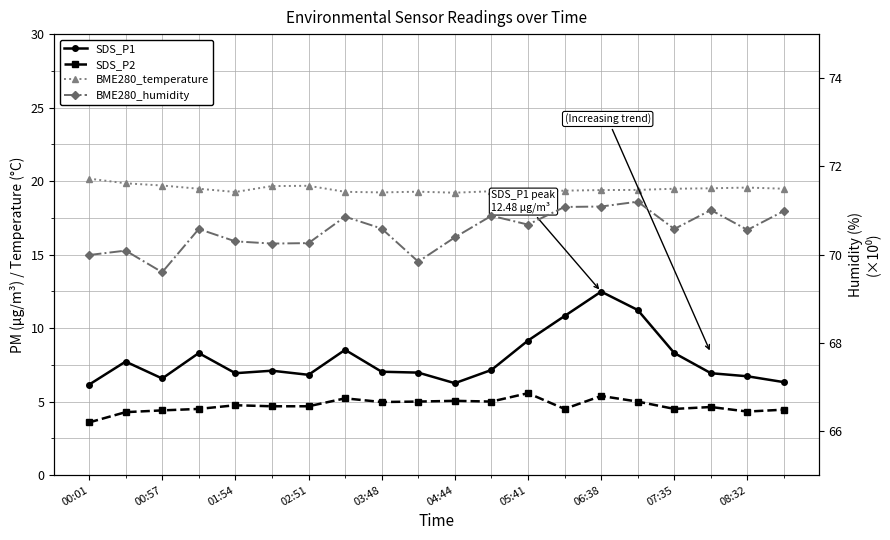

What is the total value across all series at 07:35?

102.9